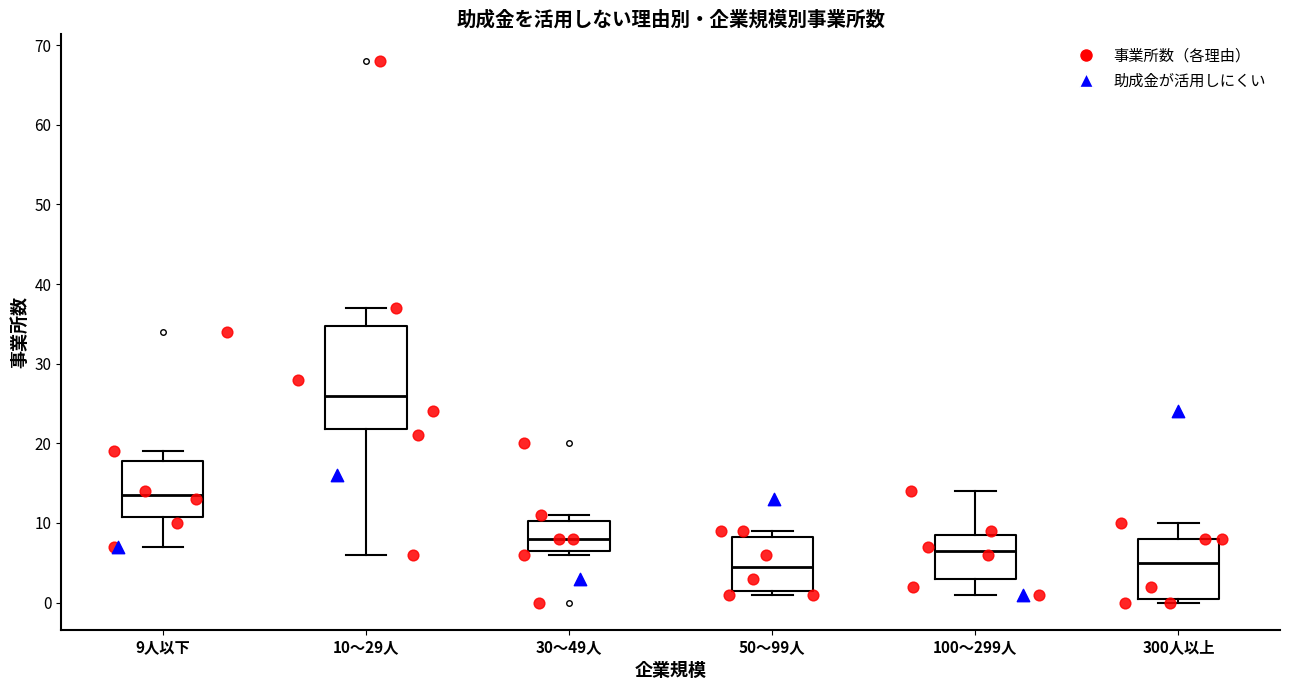

Reading left to right, read every box against the y-axis: the position of its median line, the range the box covers, and the ends of its whiskers. The values are not printed on the chart, so give them approximately, as read against the axis.

9人以下: median 14, box 11 to 18, whiskers 7 to 19
10～29人: median 26, box 22 to 35, whiskers 6 to 37
30～49人: median 8, box 7 to 10, whiskers 6 to 11
50～99人: median 5, box 2 to 8, whiskers 1 to 9
100～299人: median 7, box 3 to 9, whiskers 1 to 14
300人以上: median 5, box 1 to 8, whiskers 0 to 10